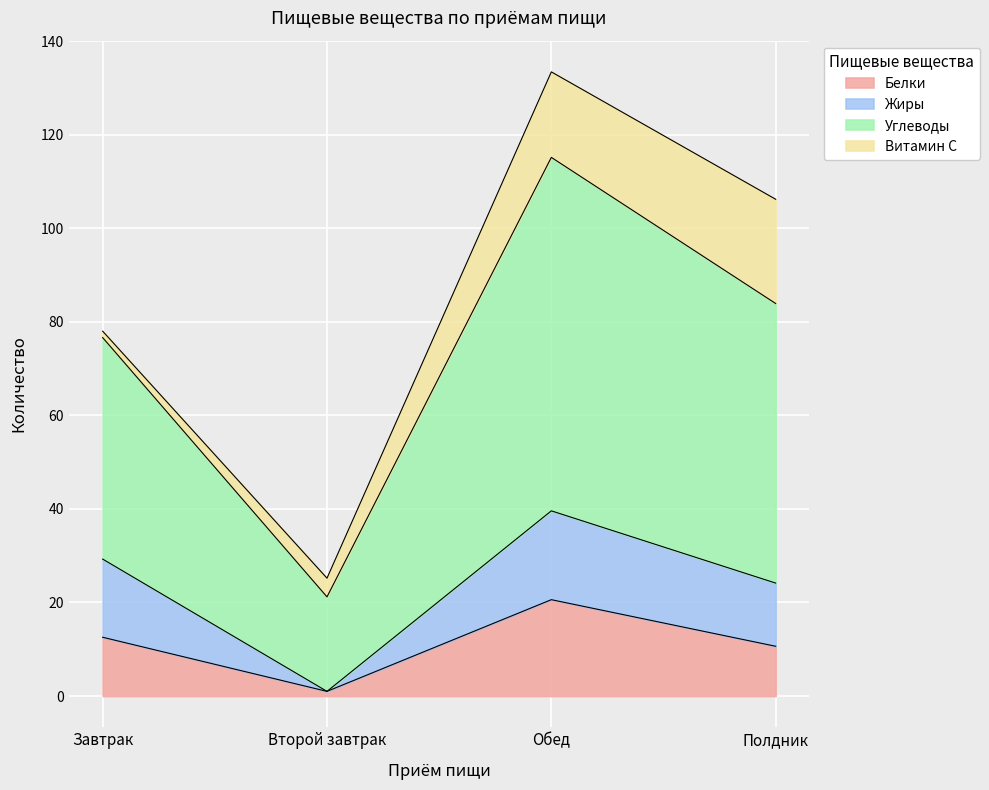

True or false: Эн. ценность (к/кал) and Углеводы cross at least once.

False